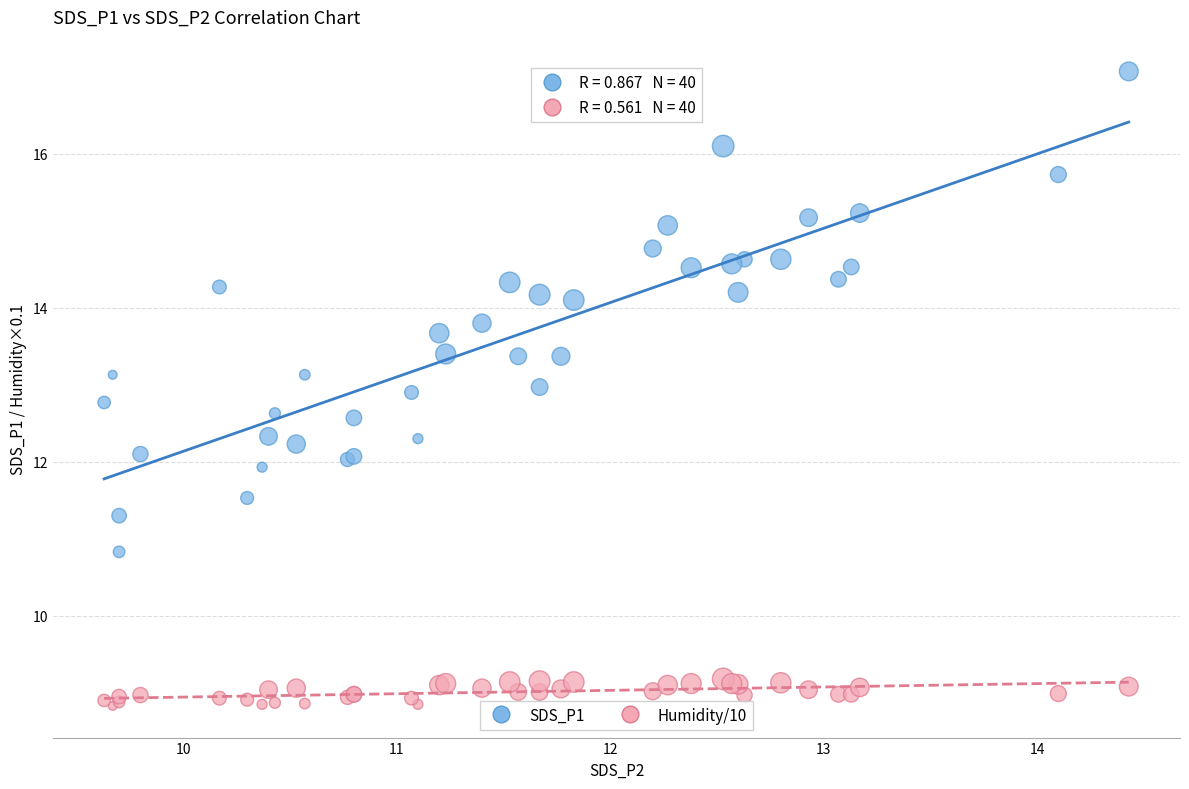

Which series reaches the minimum Y coordinate?

Humidity/10